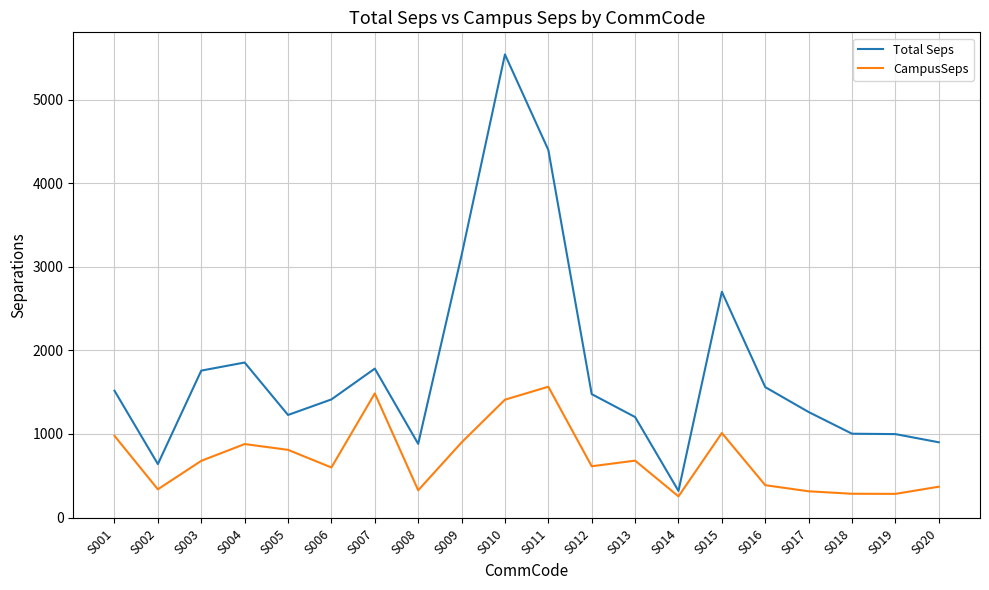

Does the chart display data point markers on the line(s)?

No